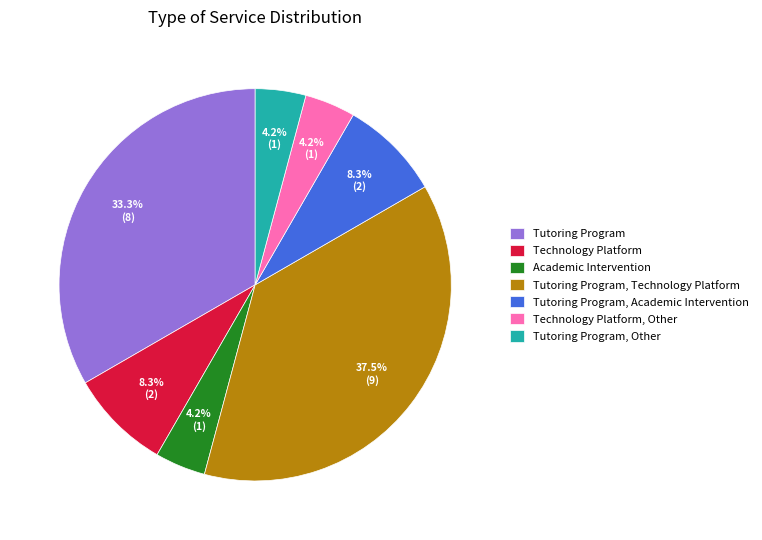

Between Tutoring Program, Academic Intervention and Tutoring Program, which is larger?

Tutoring Program